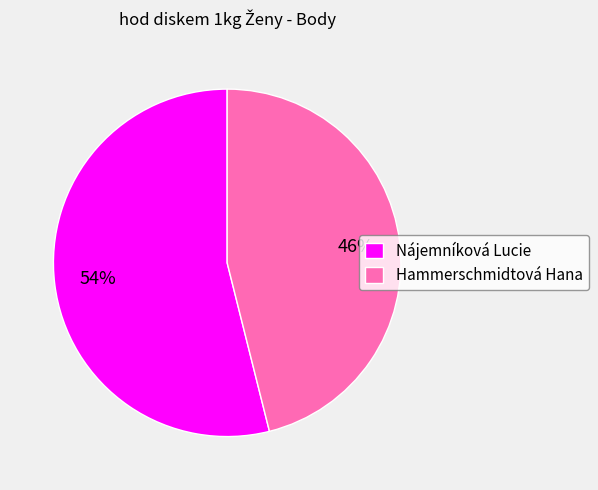

To the nearest percent, what is the difference between the largest and smallest slice percentages?

8%